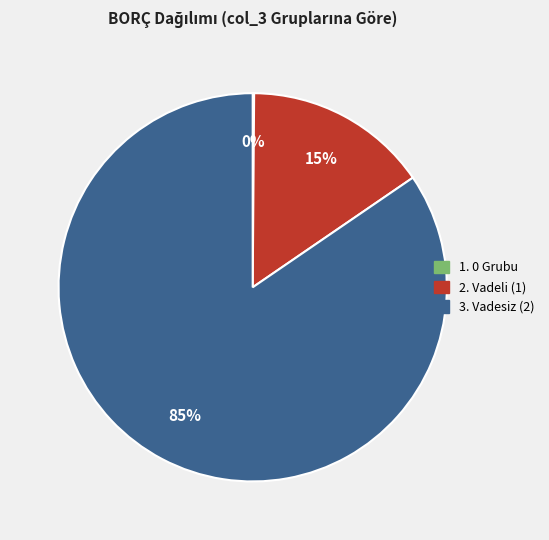

To the nearest percent, what is the average slice percentage?

33%